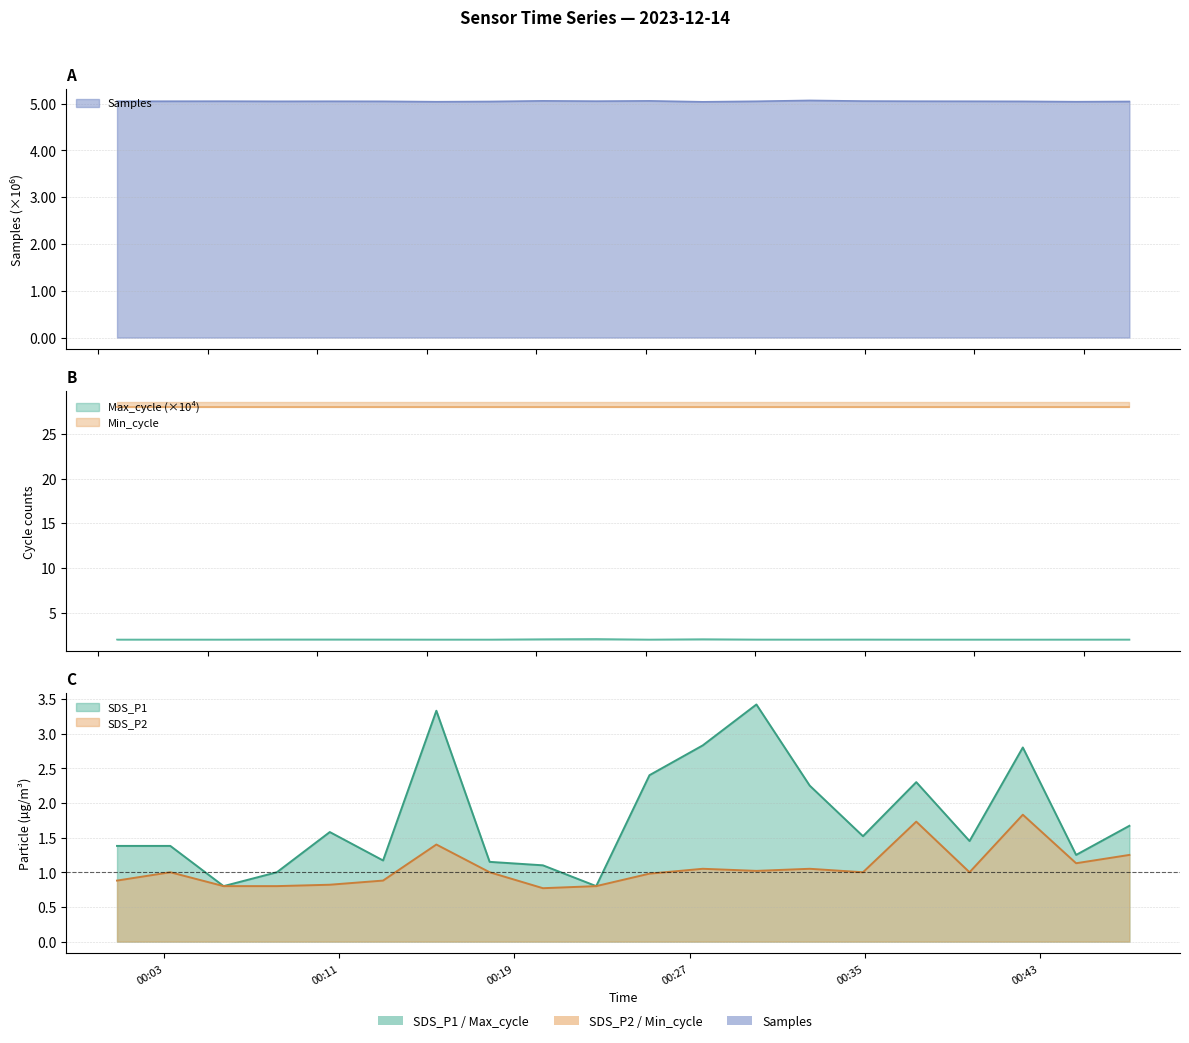

True or false: Samples and SDS_P1 cross at least once.

False